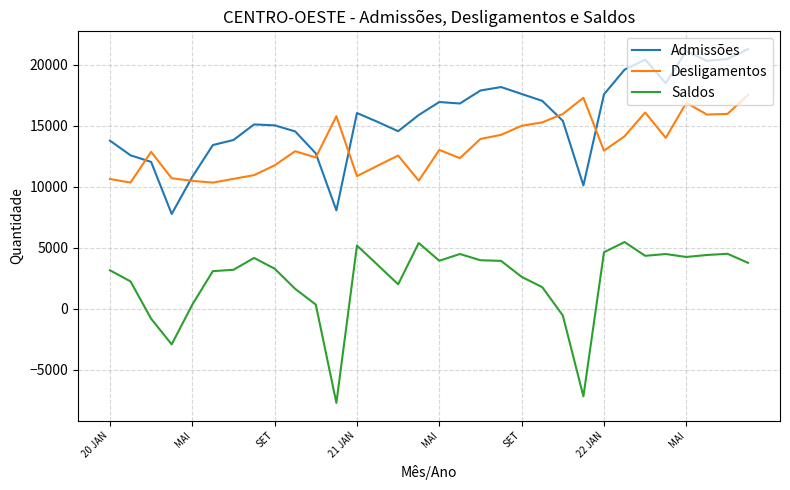

Which series has the largest total across all categories?

Admissões